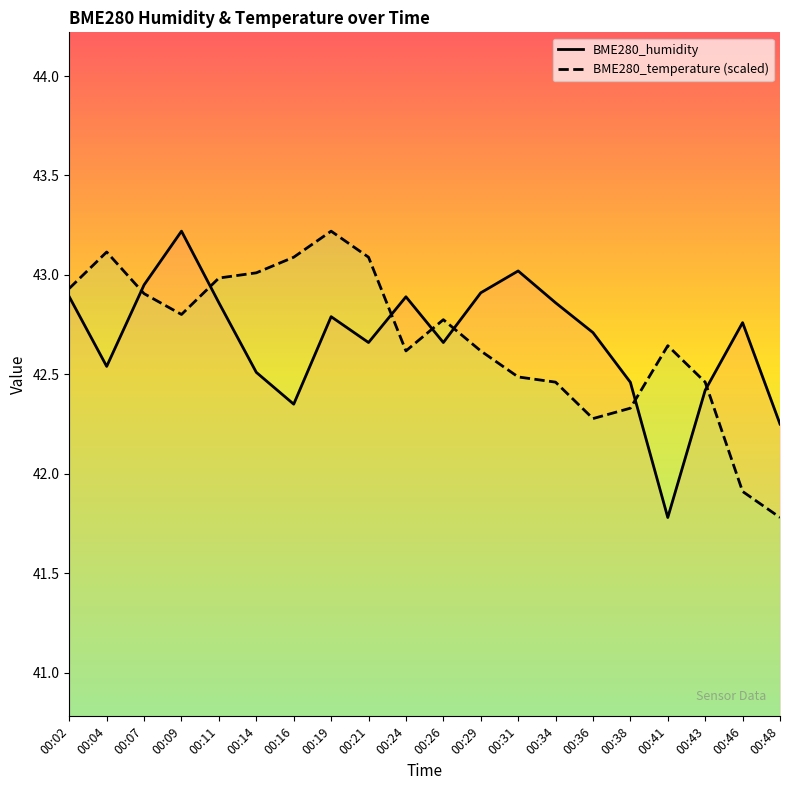

What are all the series names shown in the legend?

BME280_humidity, BME280_temperature (scaled)